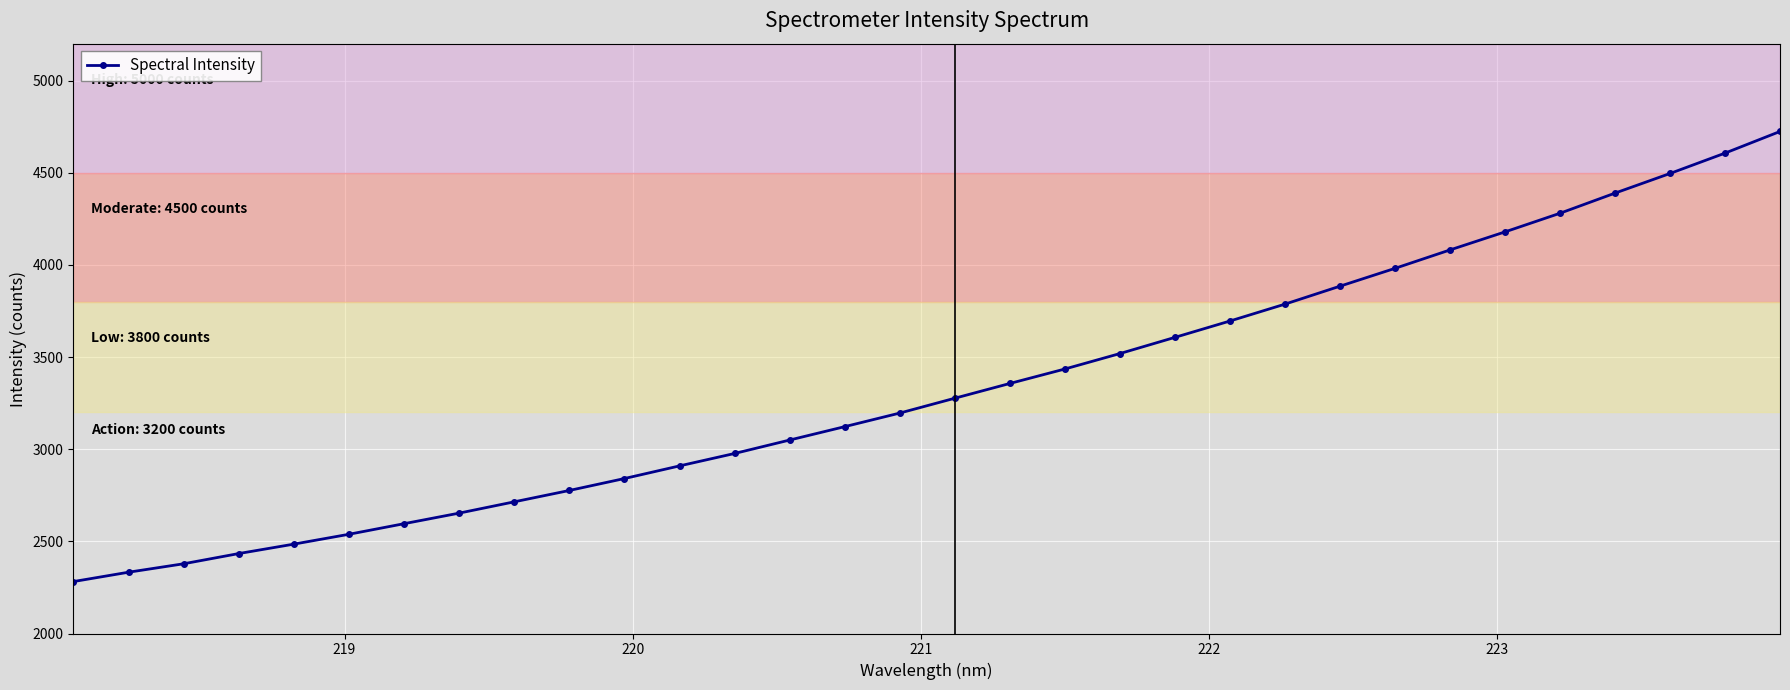

What is the average value?

3330.7